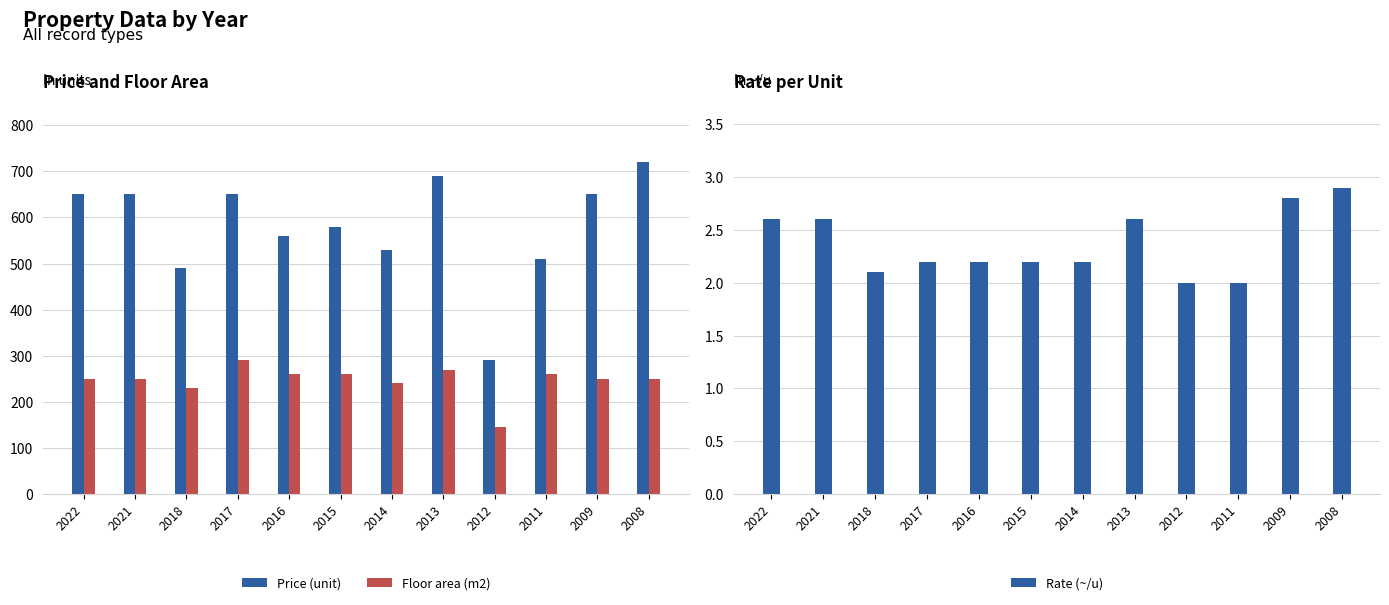

List the labels in order of Price (unit) value, smallest first.

2012, 2018, 2011, 2014, 2016, 2015, 2022, 2021, 2017, 2009, 2013, 2008